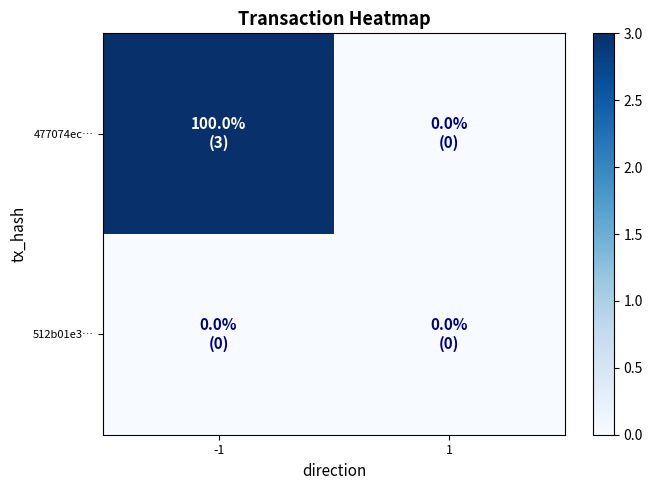

Reading right to left, list all the values displayed in this chart.

477074ec…: 1=0	-1=3
512b01e3…: 1=0	-1=0